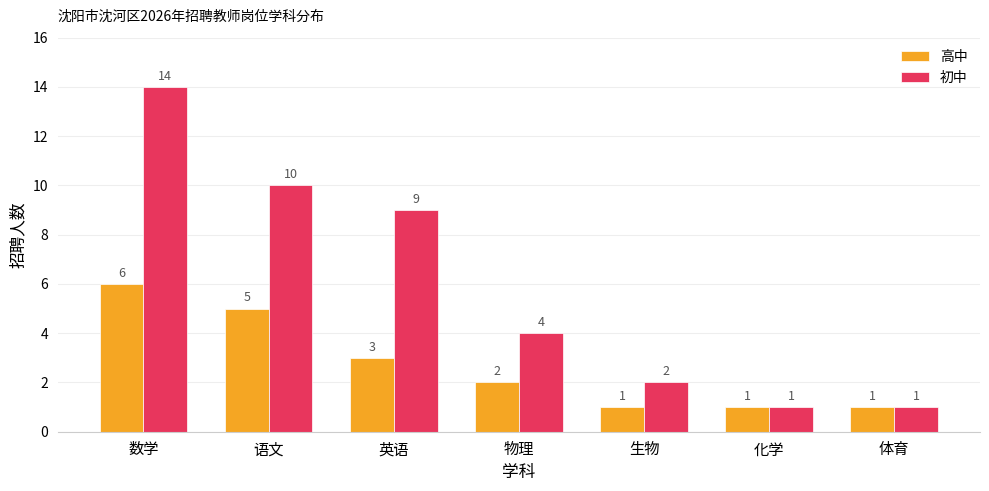

How many data points in 高中 are less than 2?

3